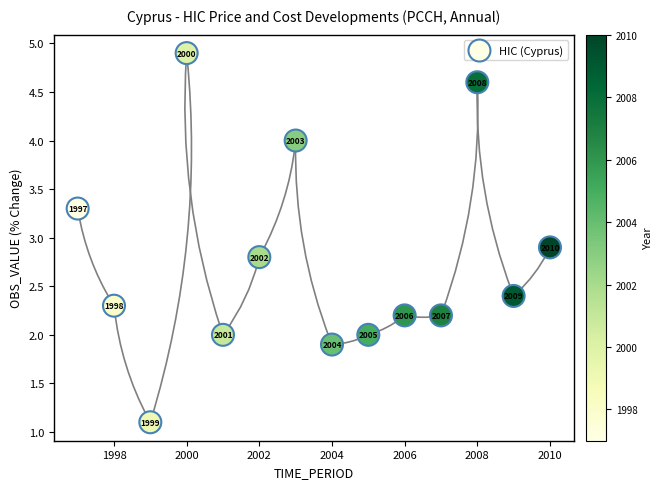

What is the range of X values (max minus min)?

13.0